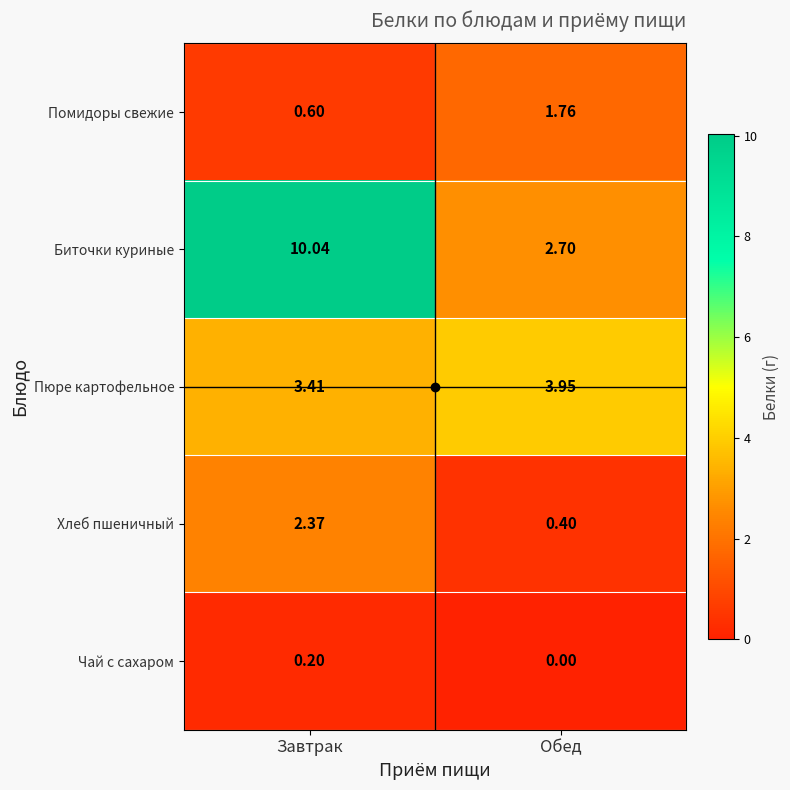

At which label does Чай с сахаром reach its minimum?

Обед